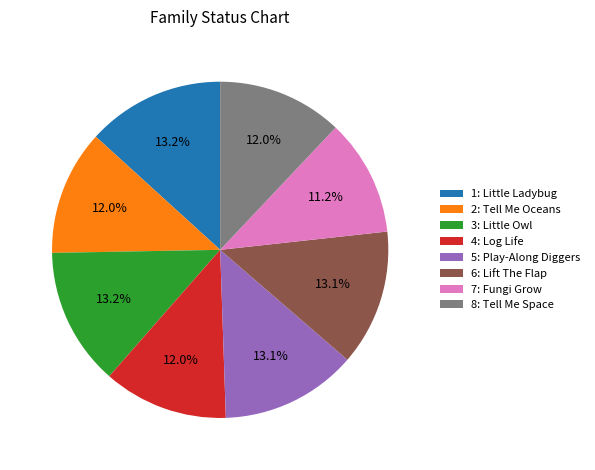

Does 8: Tell Me Space account for over 50% of the chart?

No